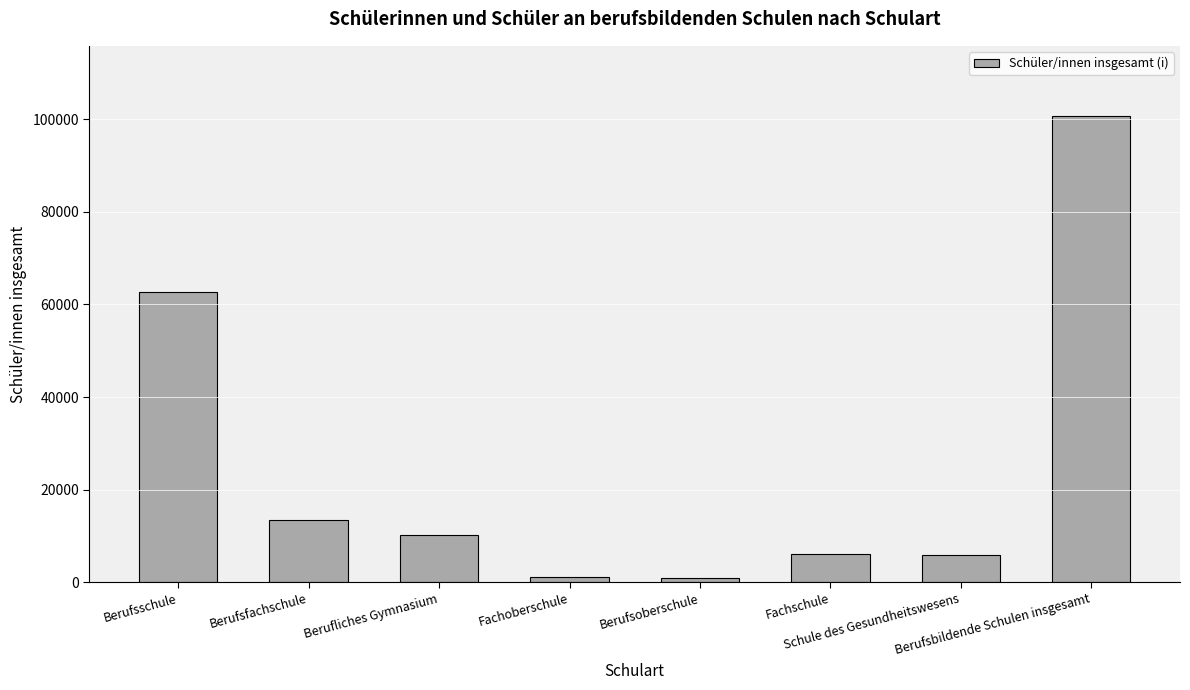

At which label is the value closest to 50832?

Berufsschule